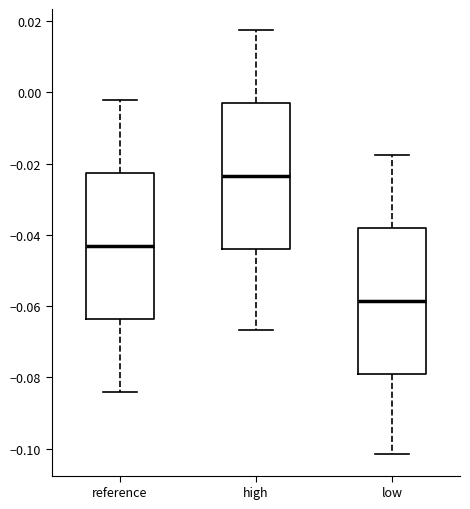

Which box has the highest median line?

high